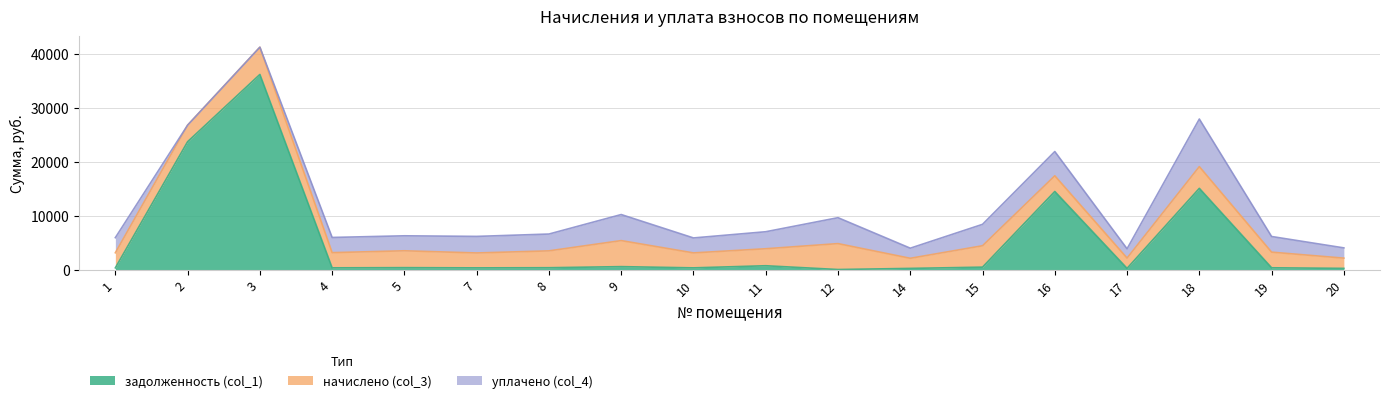

How many series are shown in this chart?

3